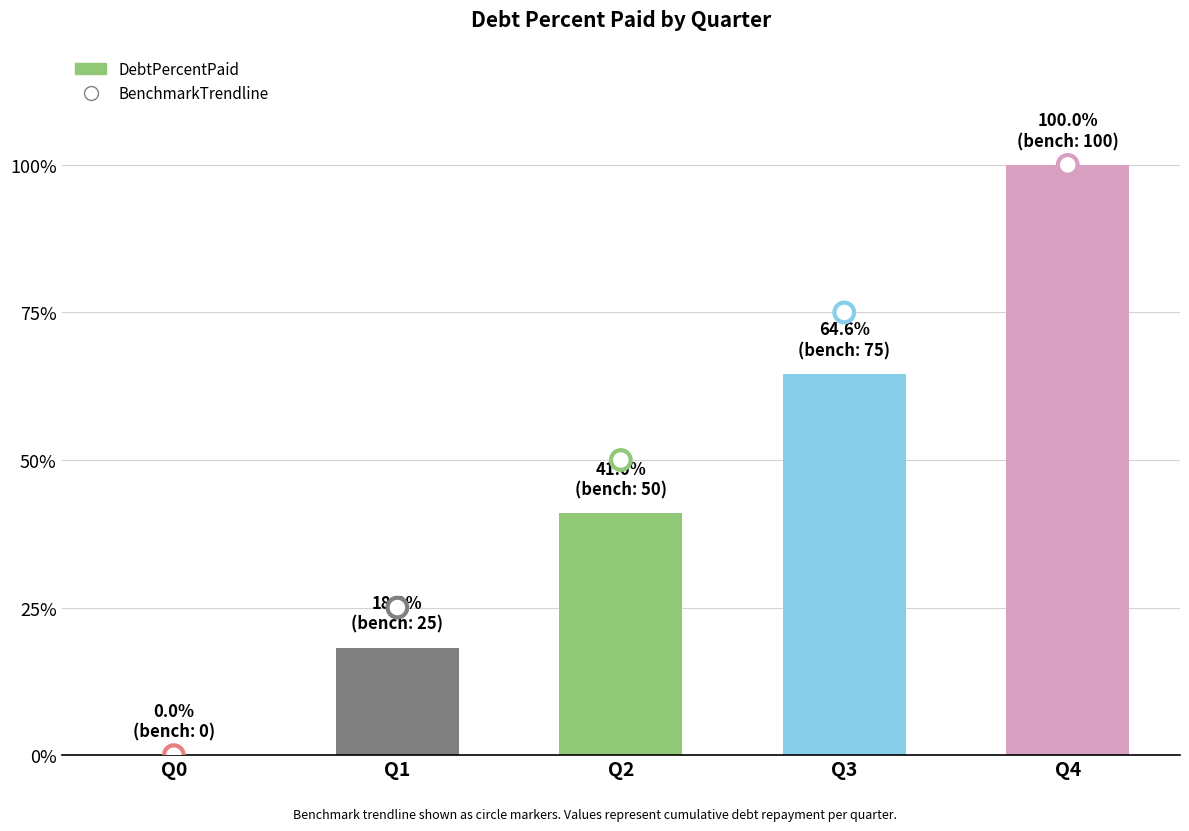

Which series reaches the minimum Y coordinate?

DebtPercentPaid